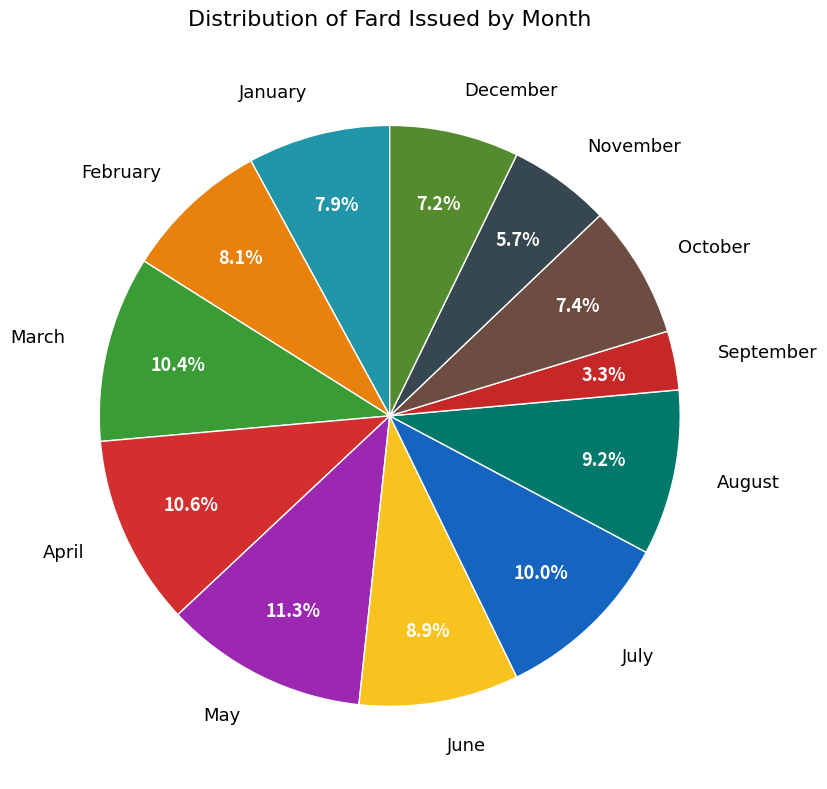

What percentage do August and February together represent?

17.3%